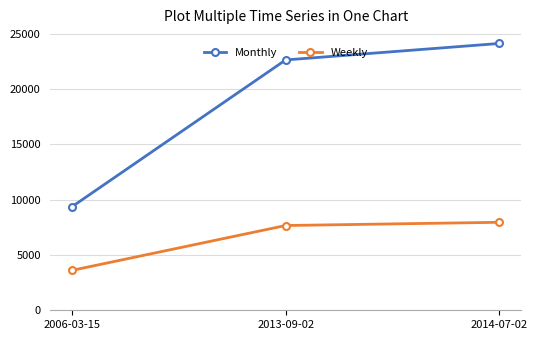

Which label corresponds to the smallest value in the chart?

2006-03-15